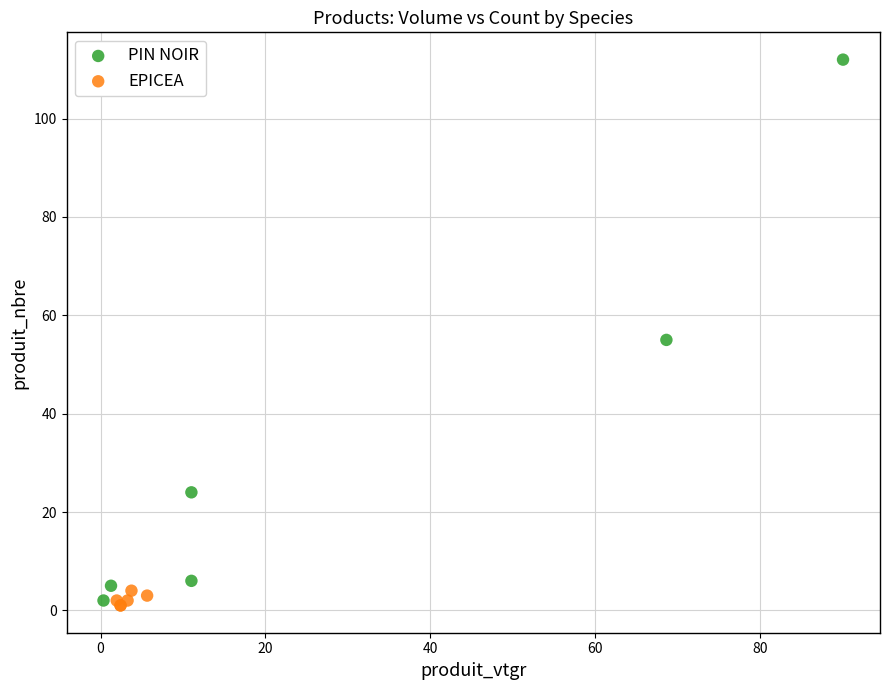

Which series reaches the maximum Y coordinate?

PIN NOIR